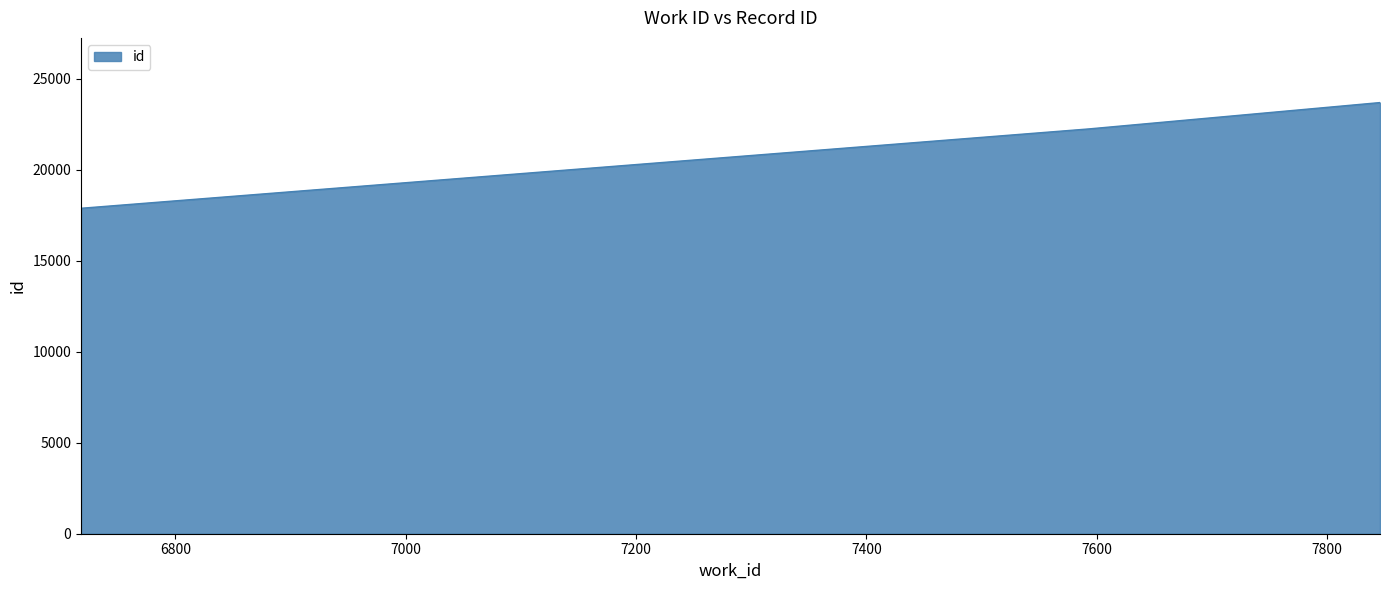

What is the greatest value displayed?

23681